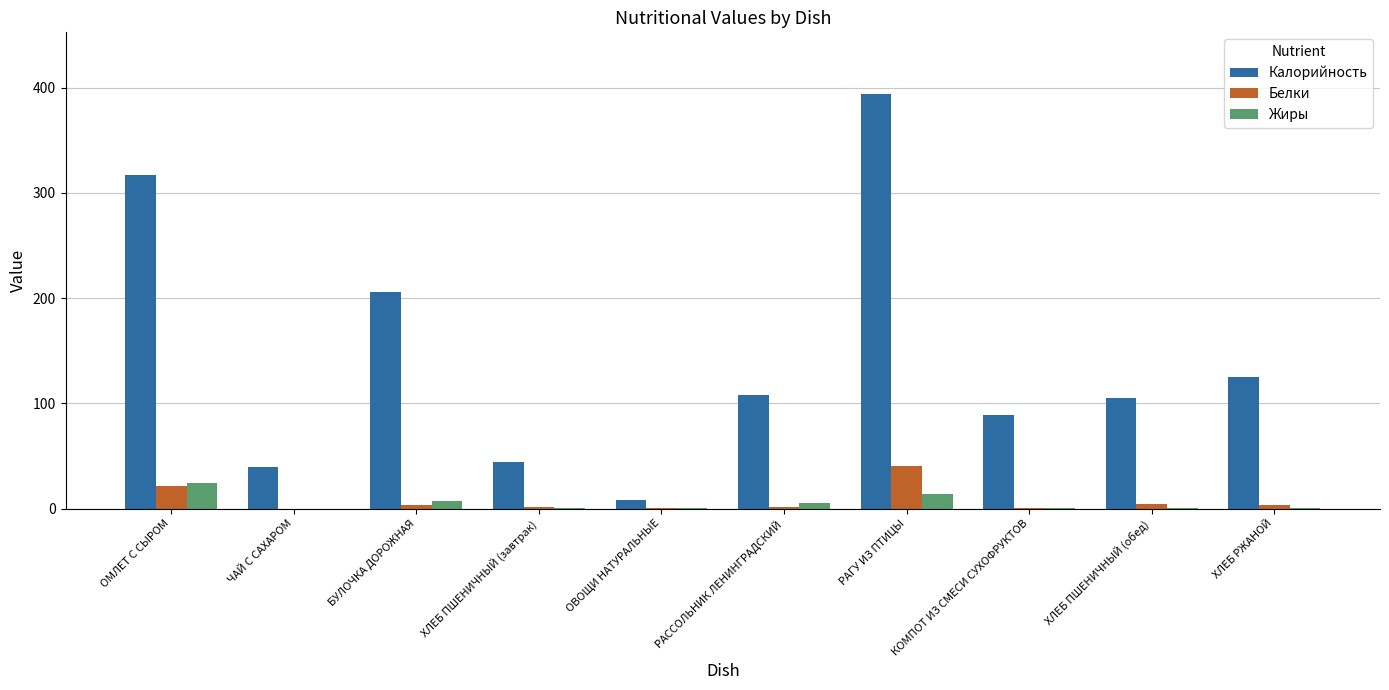

The value of Белки at РАГУ ИЗ ПТИЦЫ is 15.4. True or false?

False